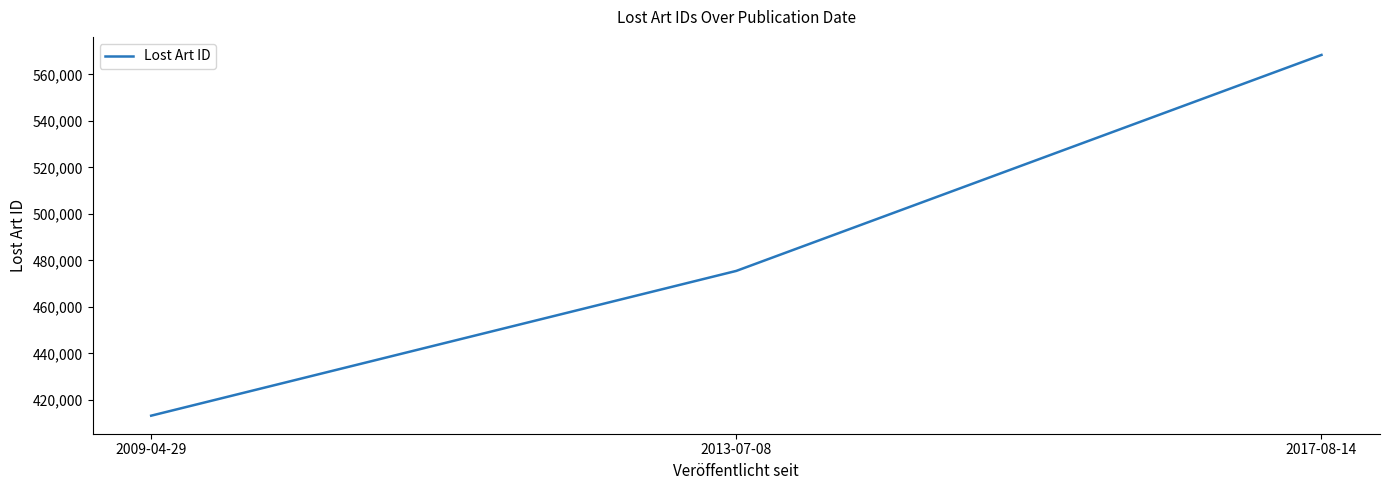

True or false: the data shows 475471 at 2013-07-08.

True